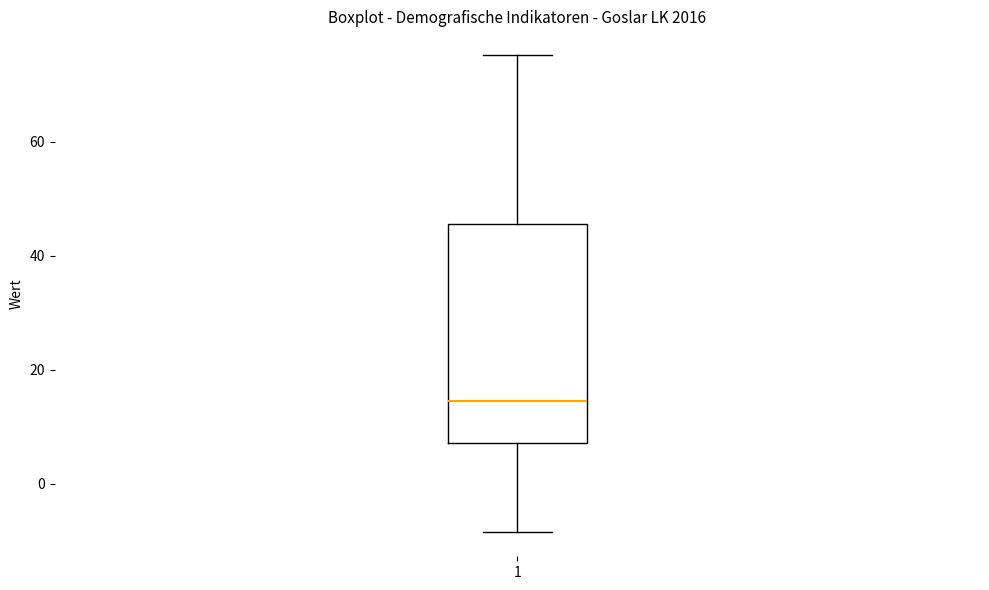

Read this box plot against the y-axis: the position of the median line, the range covered by the box, and the ends of both whiskers. The values are not printed on the chart, so give them approximately, as read against the axis.

median 14, box 8 to 46, whiskers -8 to 76